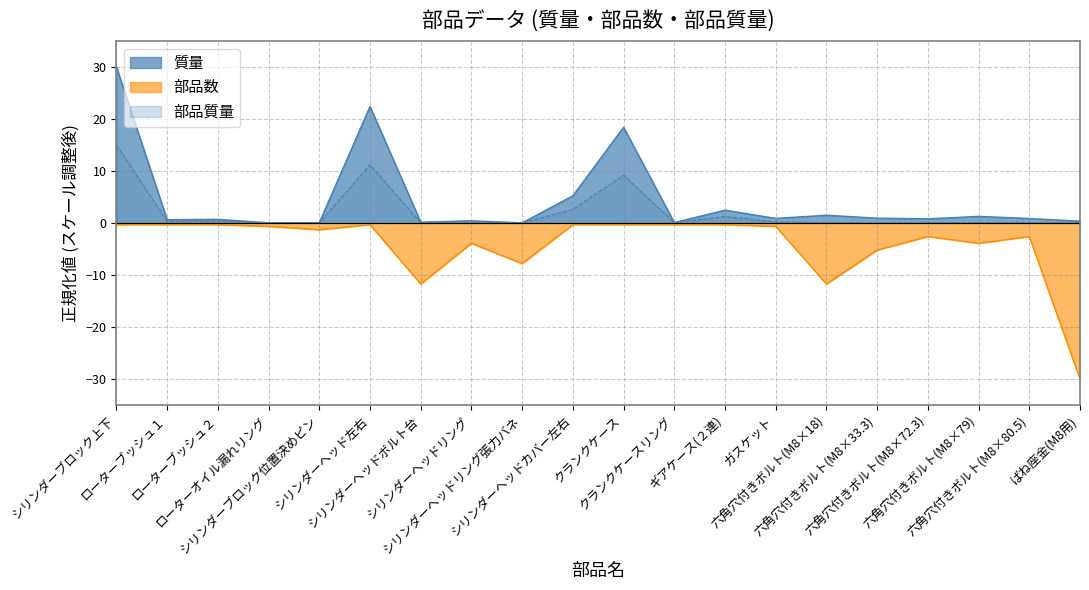

How many lines are shown in the chart?

3